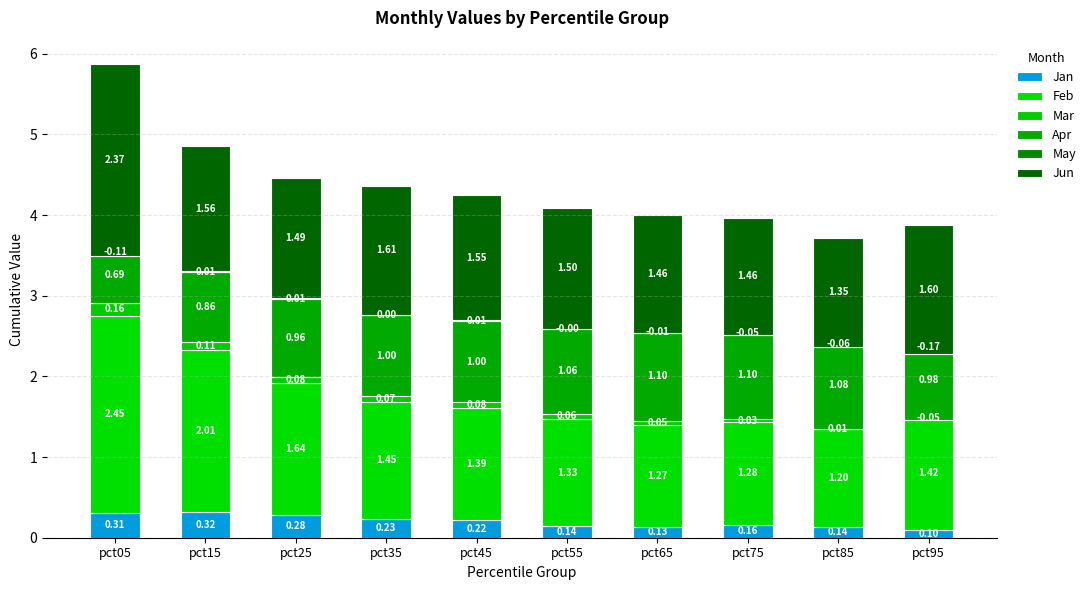

What is the total value across all series at pct75?

4.0